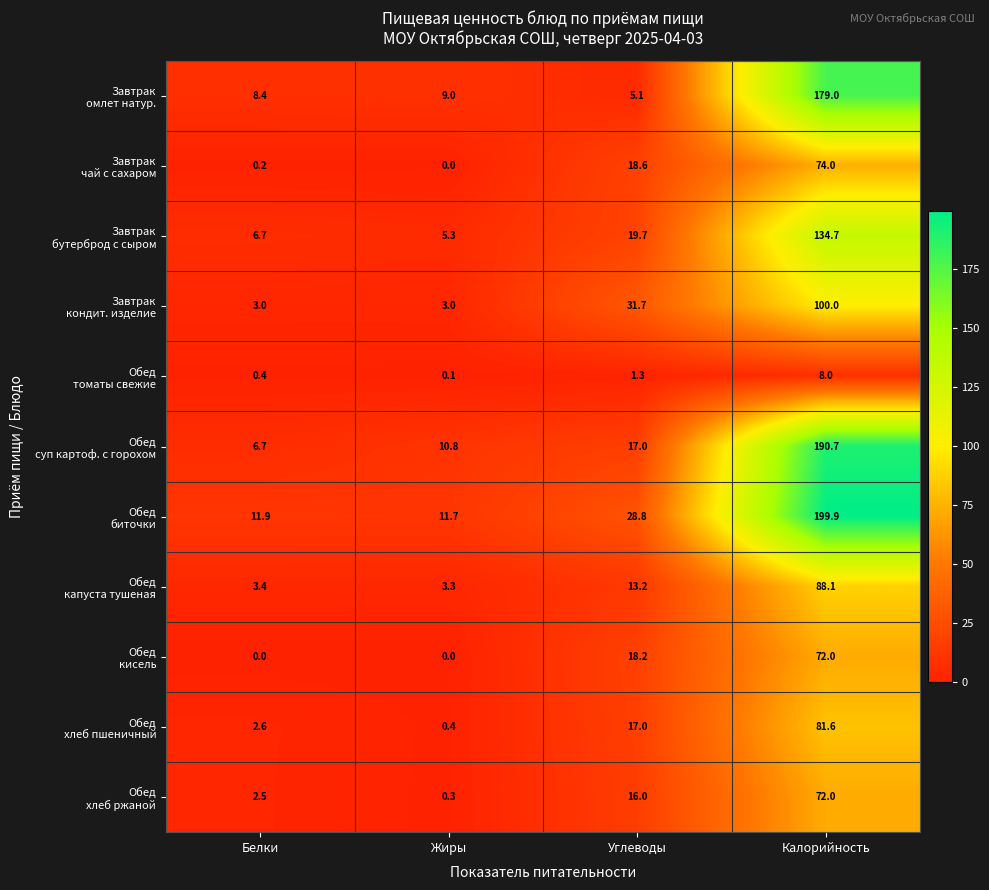

What is the spread (max minus min) of values at Калорийность?

191.9